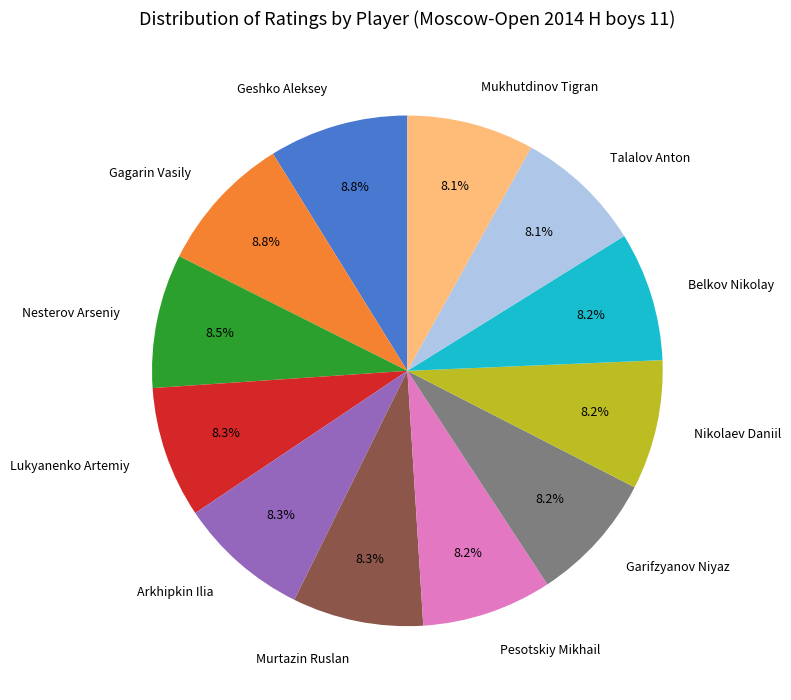

Count the number of slices in the pie.

12